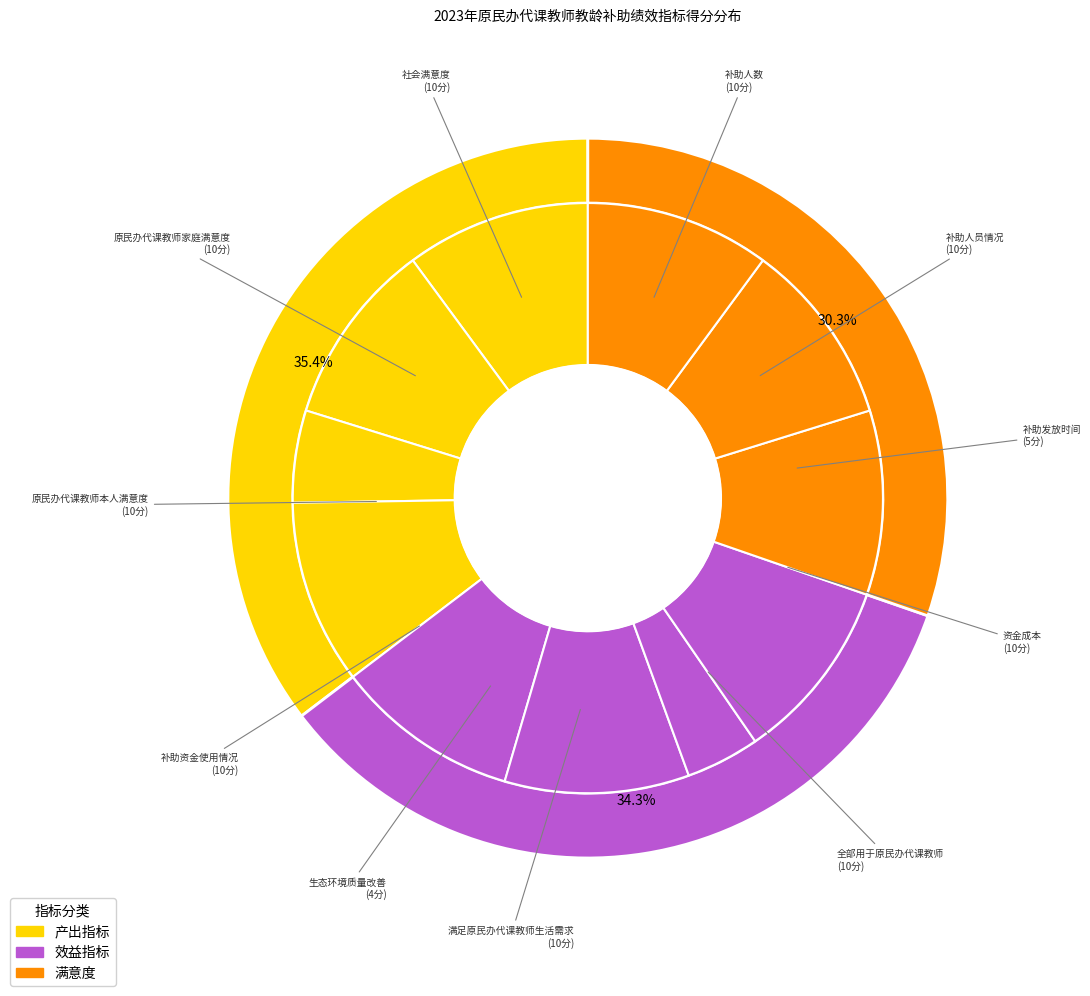

Between 补助人员情况 and 补助发放时间, which is larger?

补助人员情况